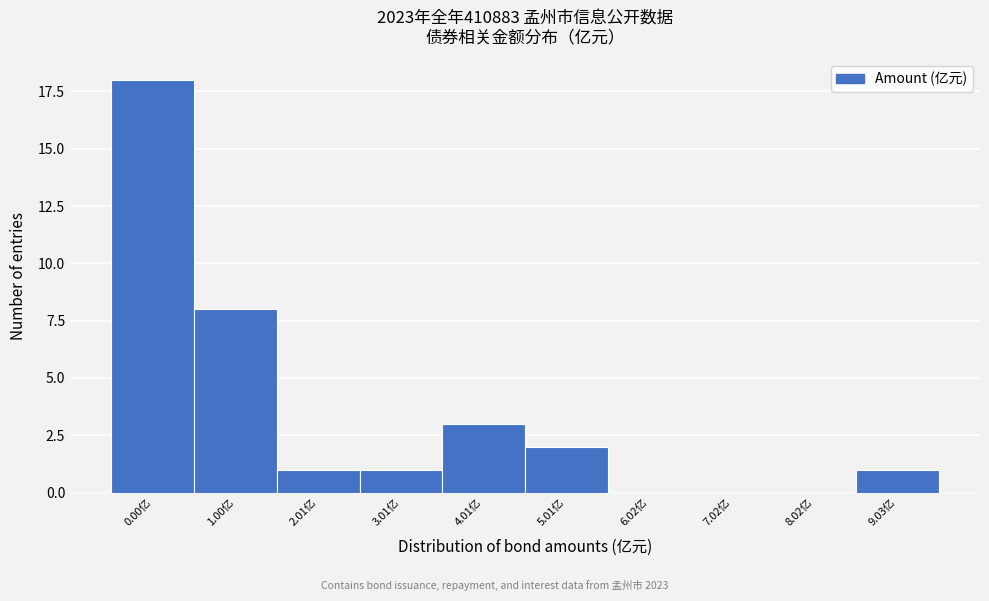

Reading left to right, transcribe all the data shown in this chart.

0.00亿=18	1.00亿=8	2.01亿=1	3.01亿=1	4.01亿=3	5.01亿=2	6.02亿=0	7.02亿=0	8.02亿=0	9.03亿=1